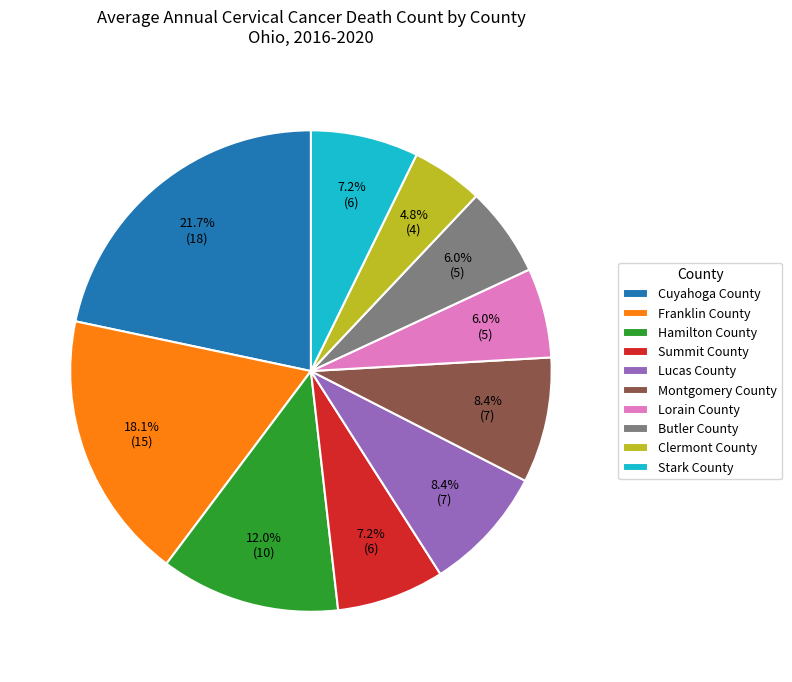

To the nearest percent, what percentage of the pie is Stark County?

7%